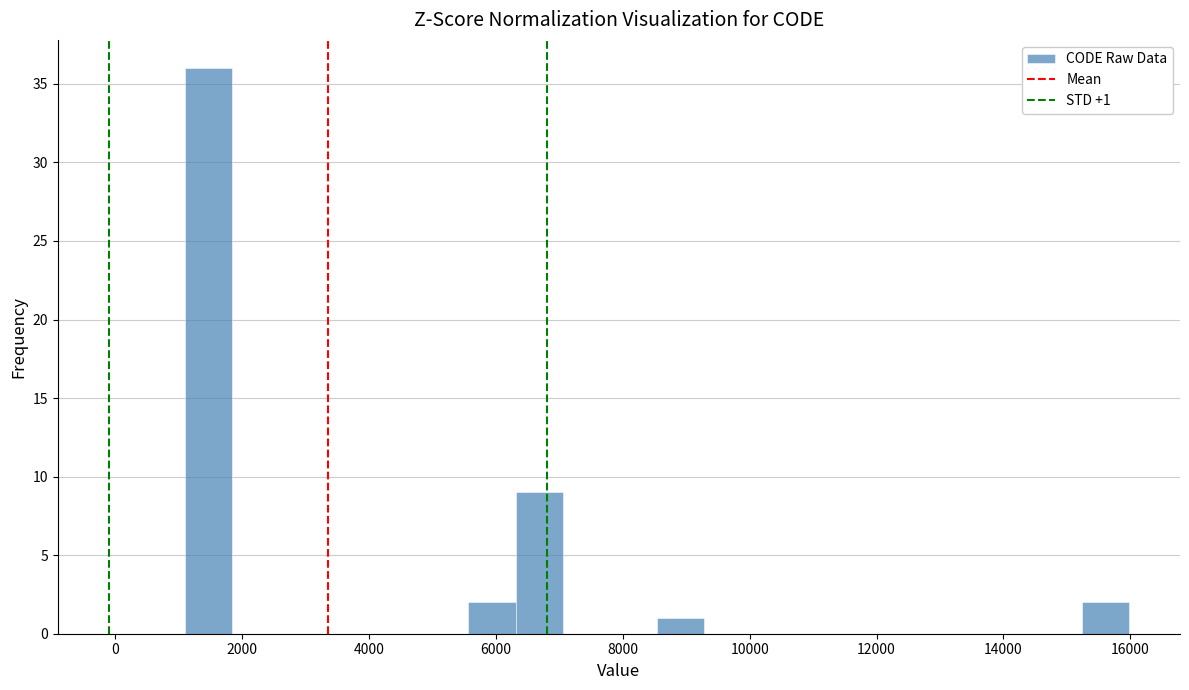

Around what value on the x-axis is the tallest bar? Give the approximate position of its centre, as read against the axis.

1400